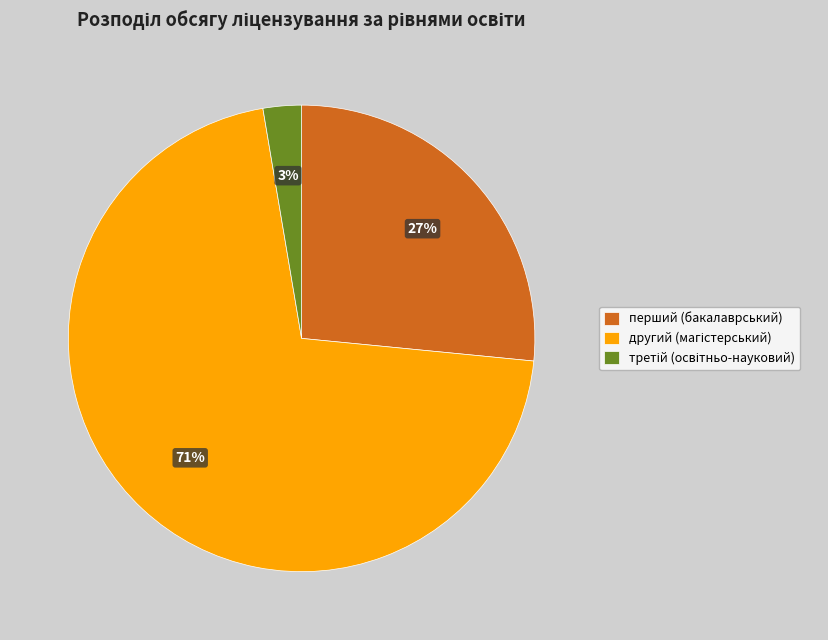

Does any single category account for the majority?

Yes